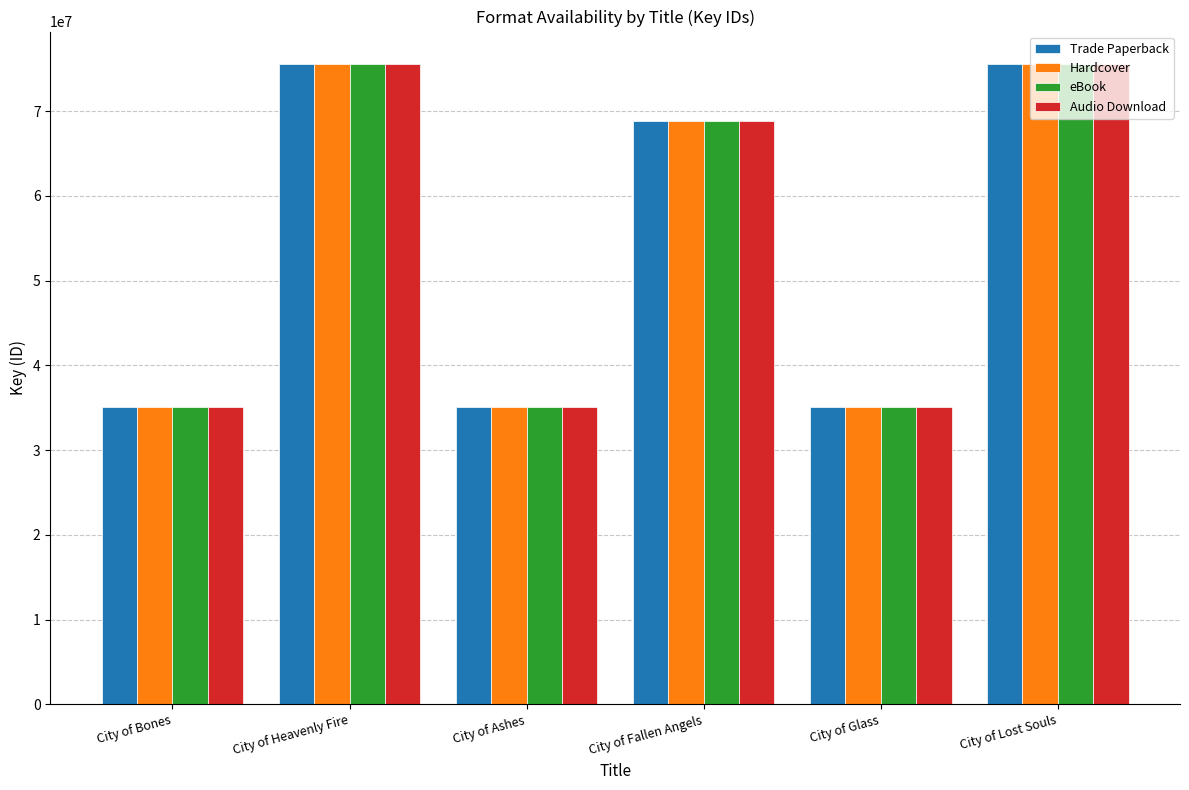

What is the label of the 5th bar from the right?

City of Heavenly Fire